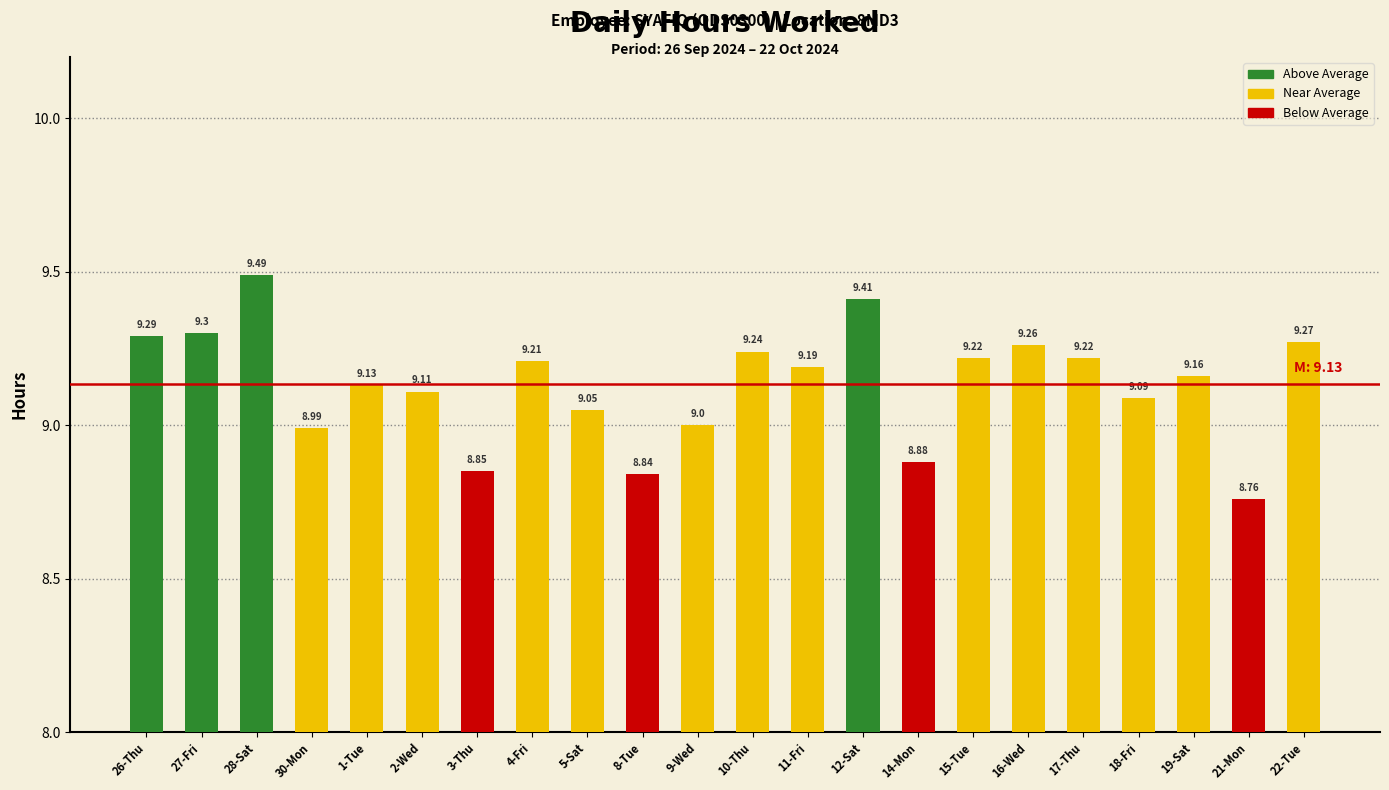

What is the greatest value displayed?

9.5